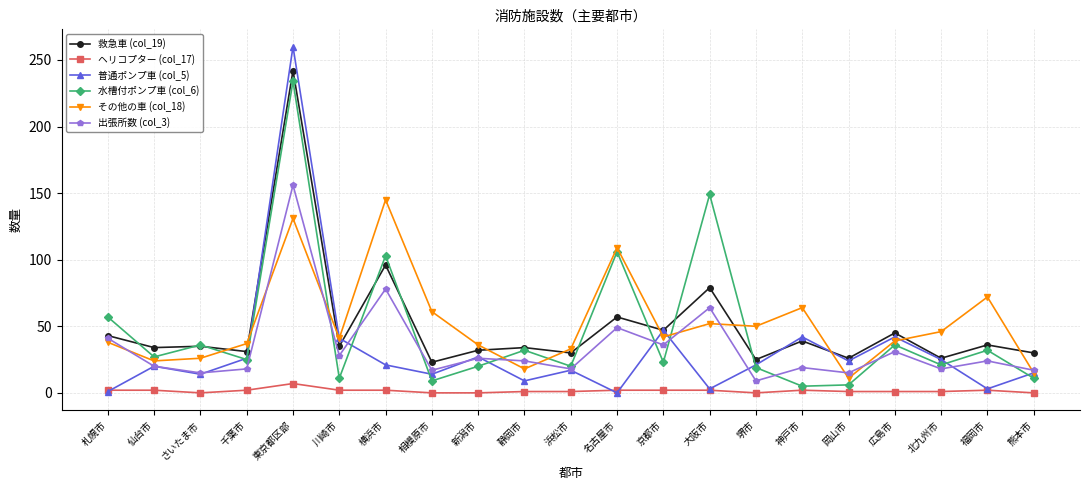

What is the maximum value shown in the chart?

260